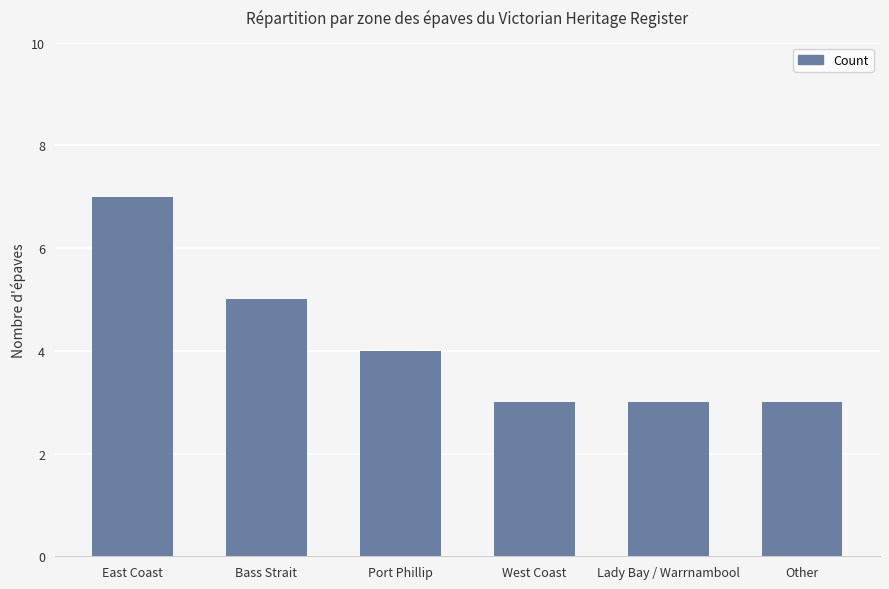

What is the difference between the maximum and second lowest values?

4